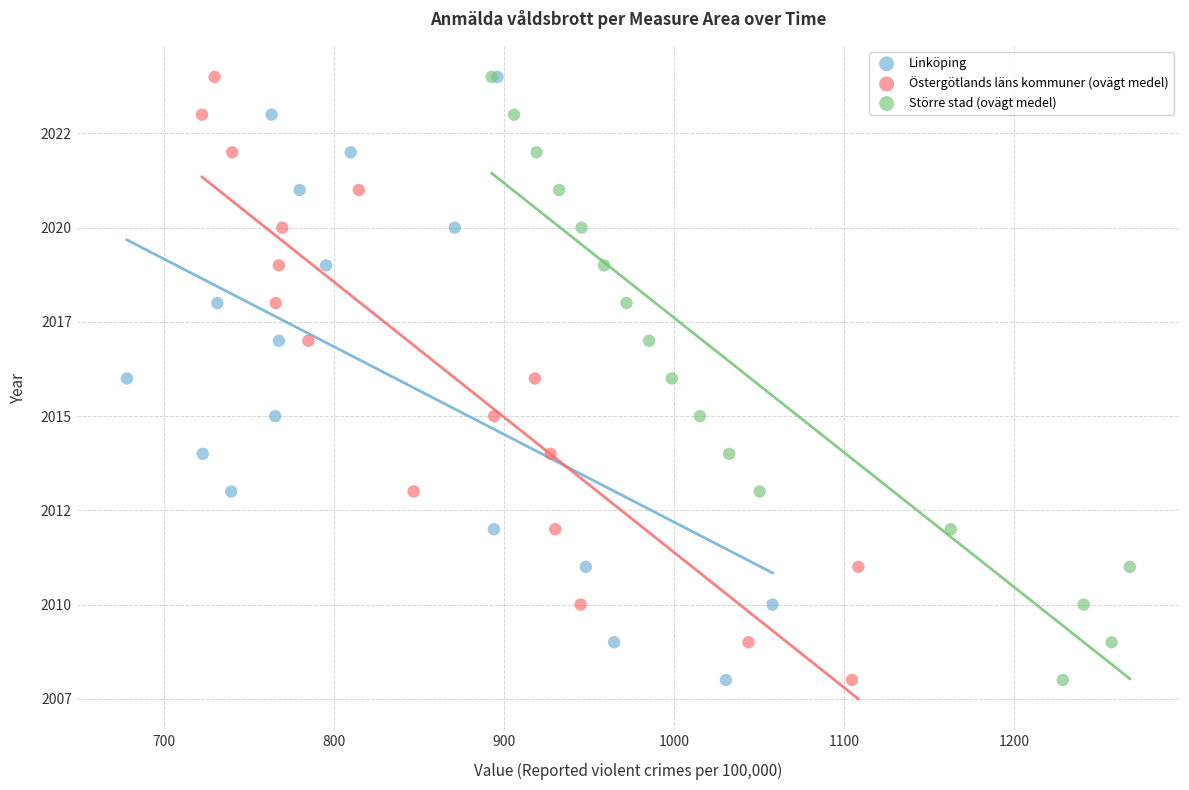

What are all the series names shown in the legend?

Linköping, Östergötlands läns kommuner (ovägt medel), Större stad (ovägt medel)